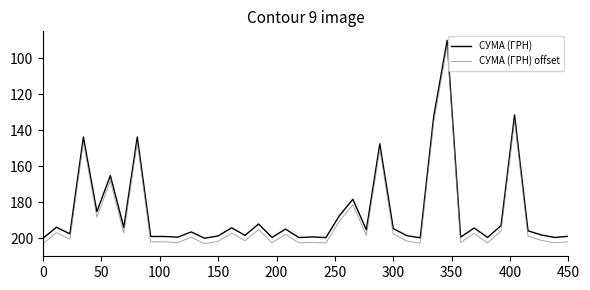

What is the difference between the maximum and minimum values in the СУМА (ГРН) offset series?

110.0